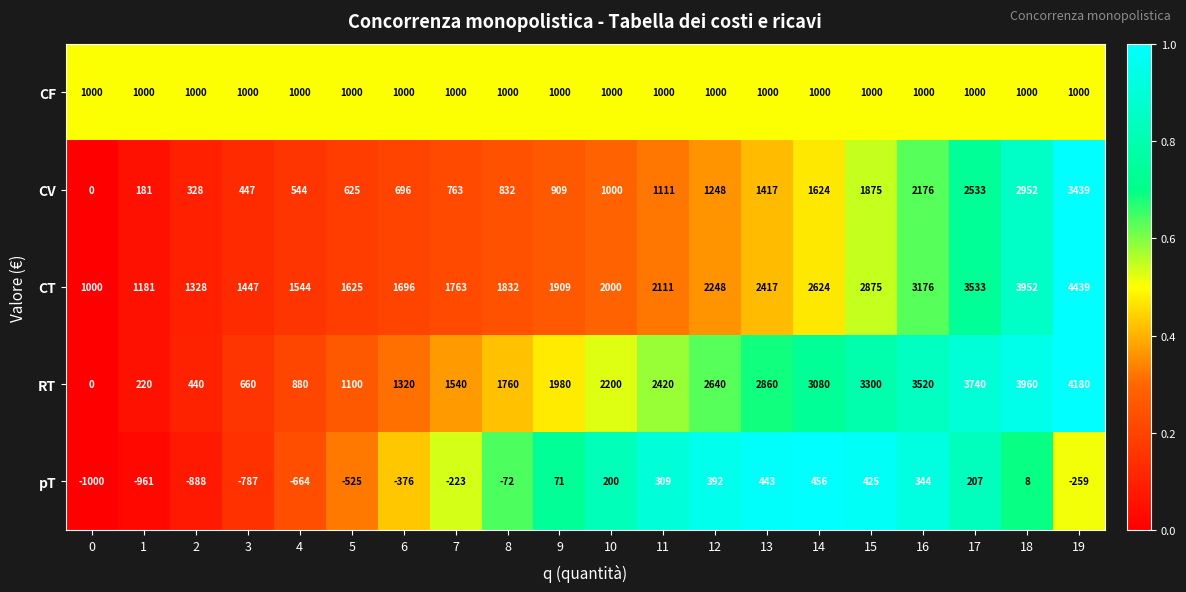

List the series in order of their peak value, lowest first.

pT, CF, CV, RT, CT